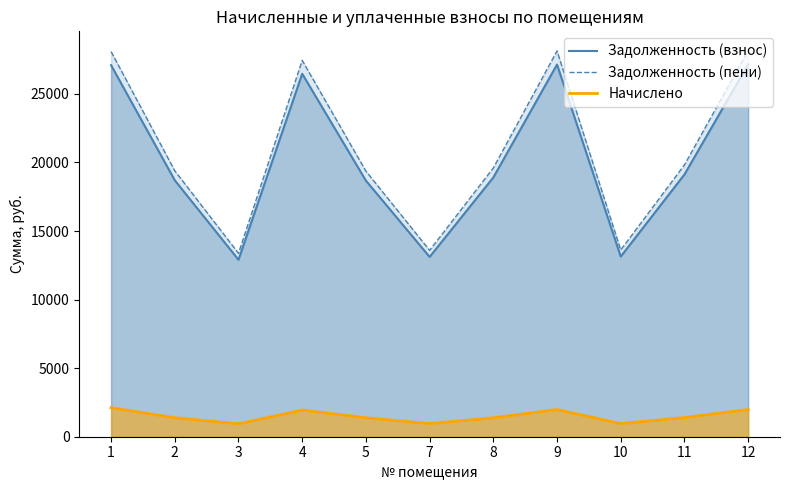

True or false: Задолженность (взнос) and Задолженность (пени) cross at least once.

False